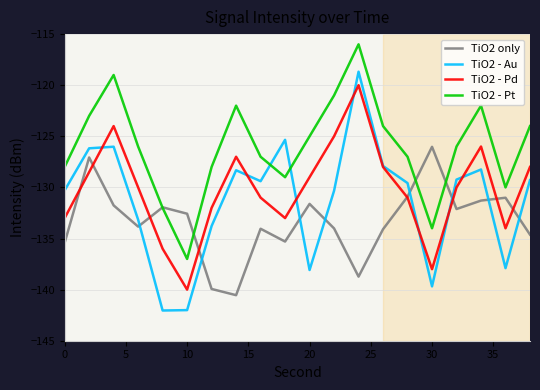

How many intersections are there between TiO2 - Pd and TiO2 only?

8